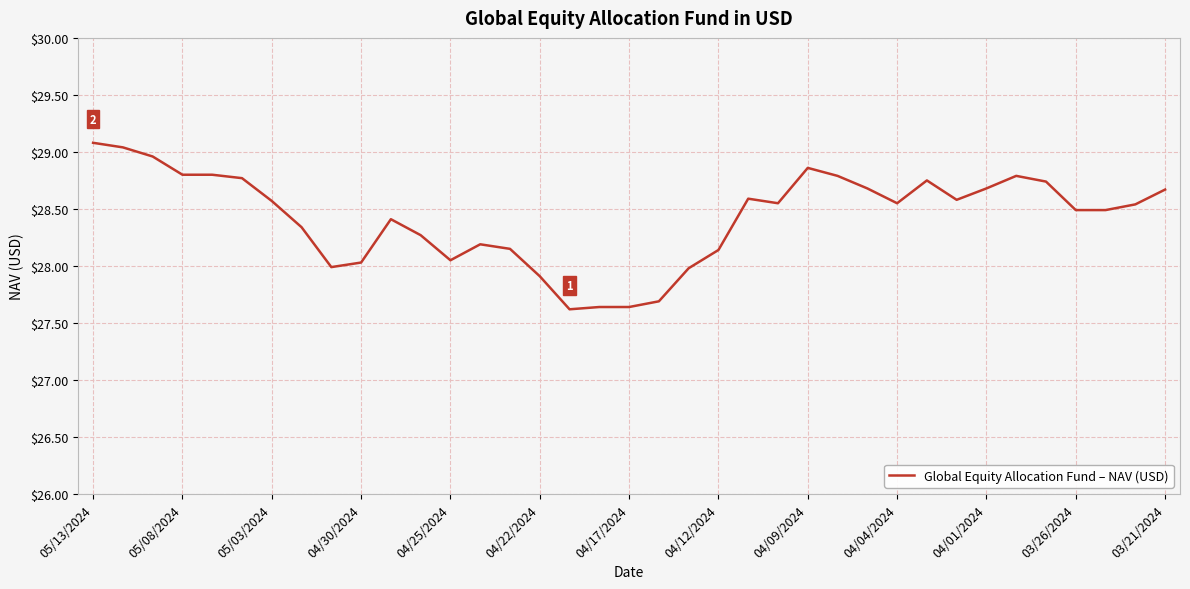

What is the difference between the maximum and minimum values?

1.5